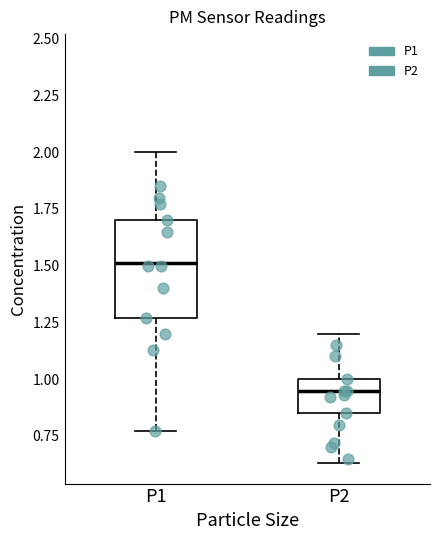

Which box's median line is the highest?

P1